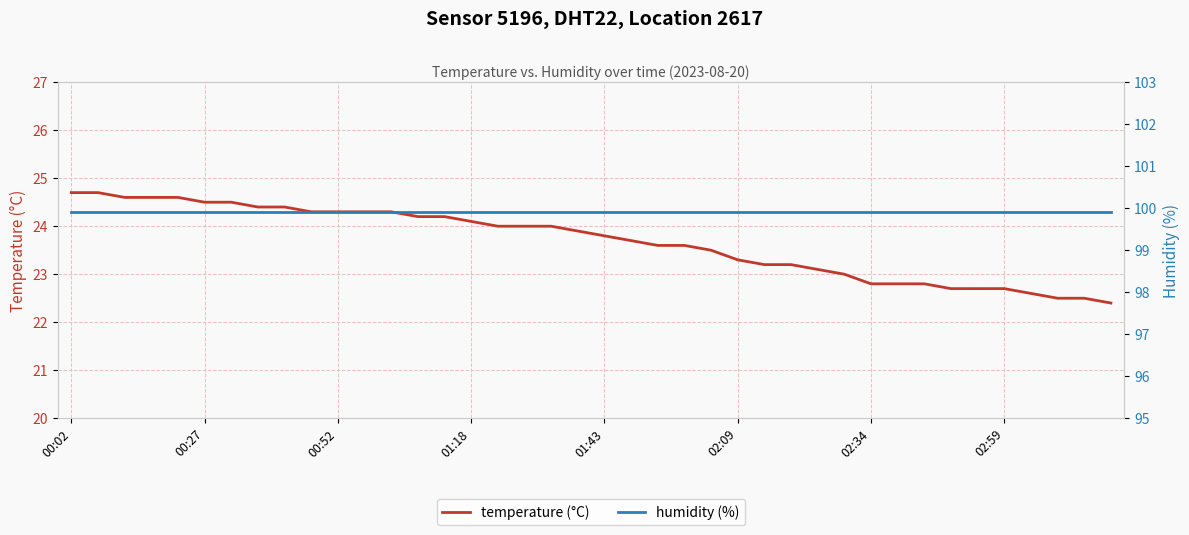

True or false: humidity (%) and temperature (°C) cross at least once.

False